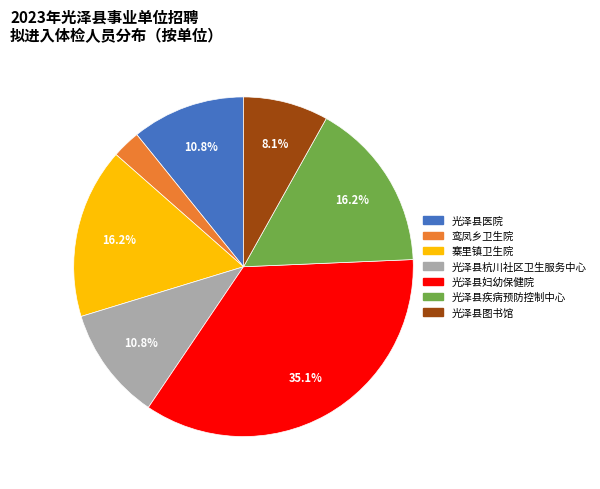

Count the number of slices in the pie.

7